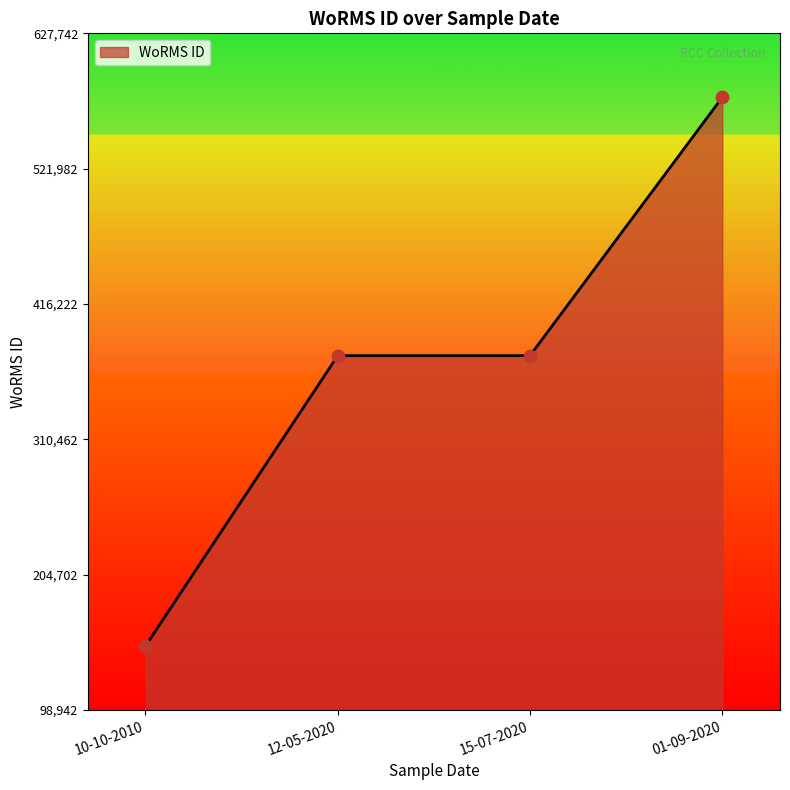

Between 12-05-2020 and 10-10-2010, which is larger?

12-05-2020